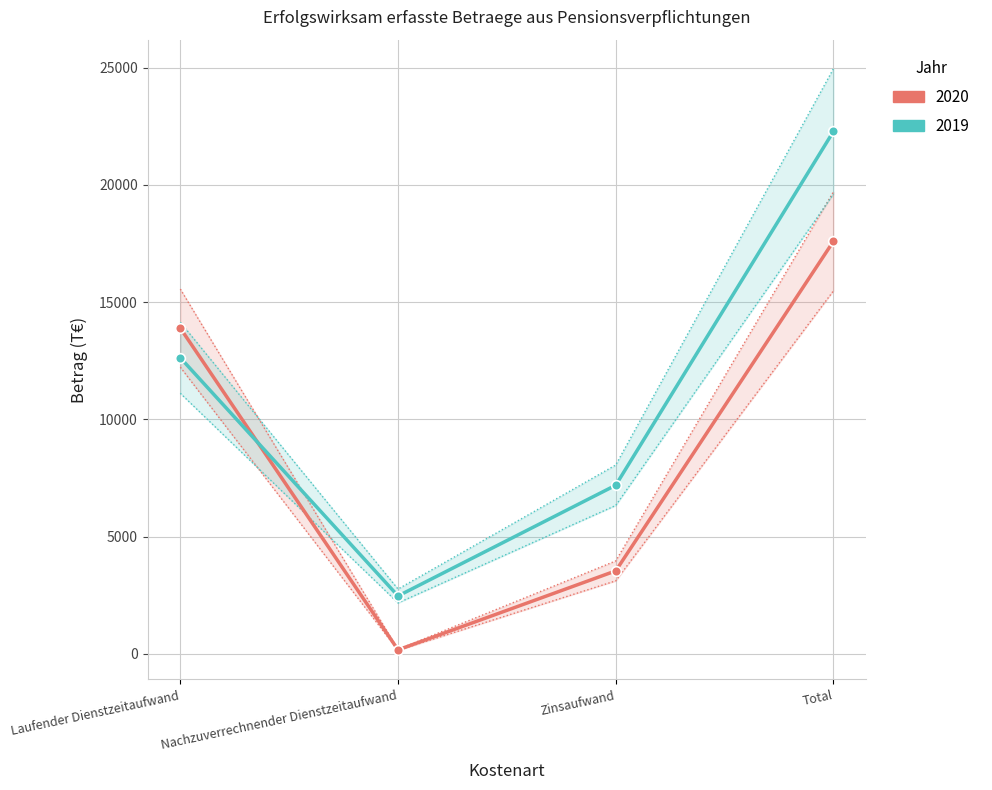

At which label does 2020 reach its peak?

Total